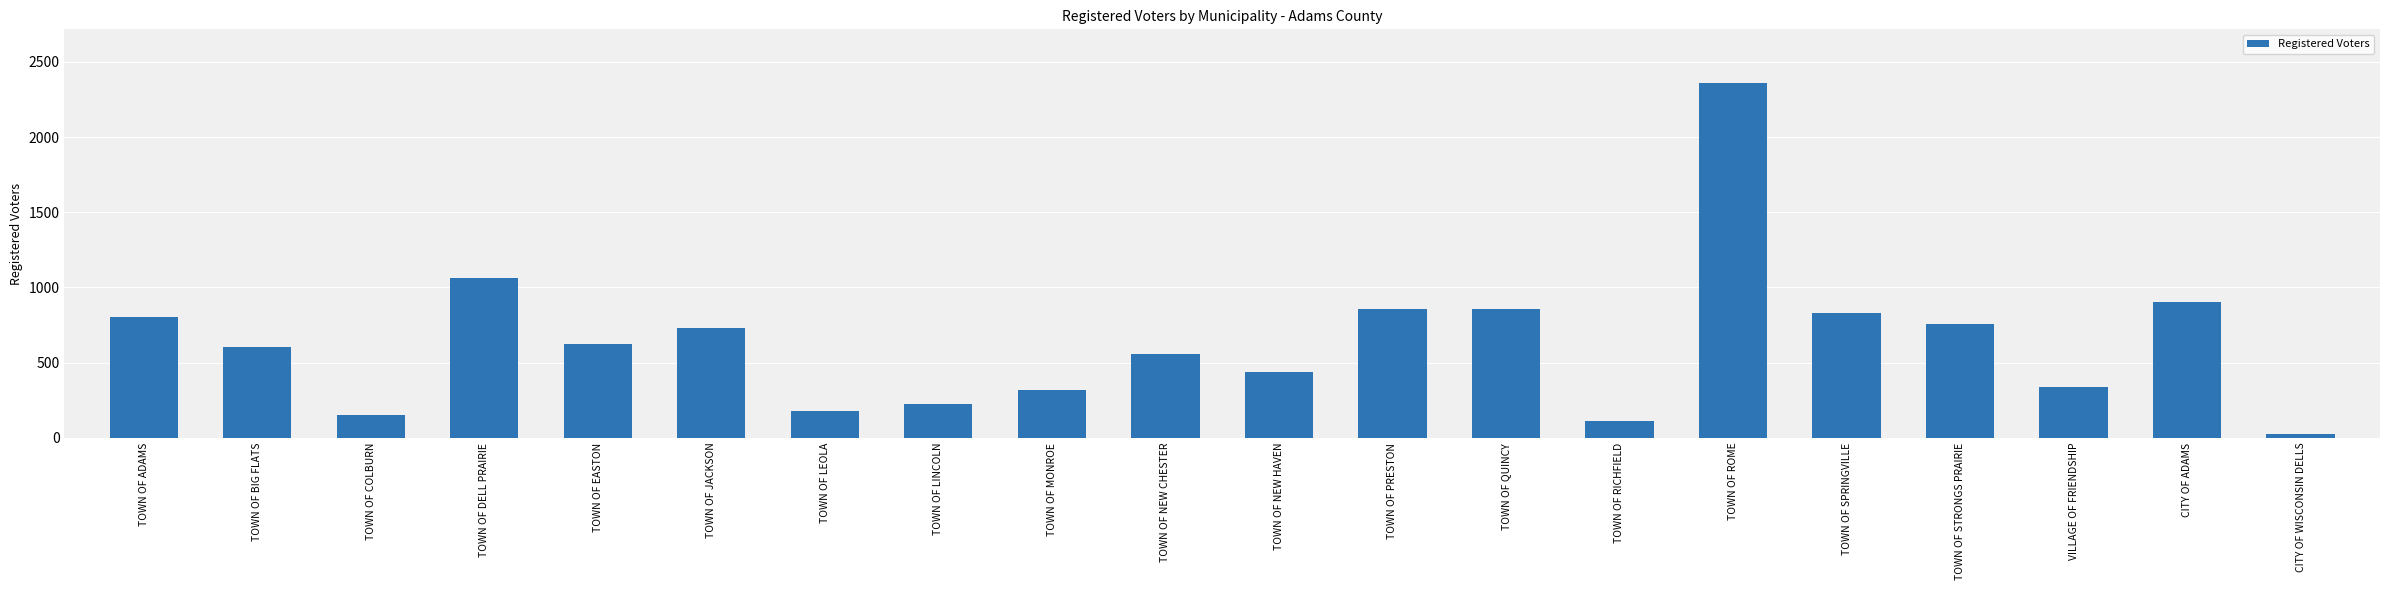

The value at TOWN OF LINCOLN is 224. True or false?

True